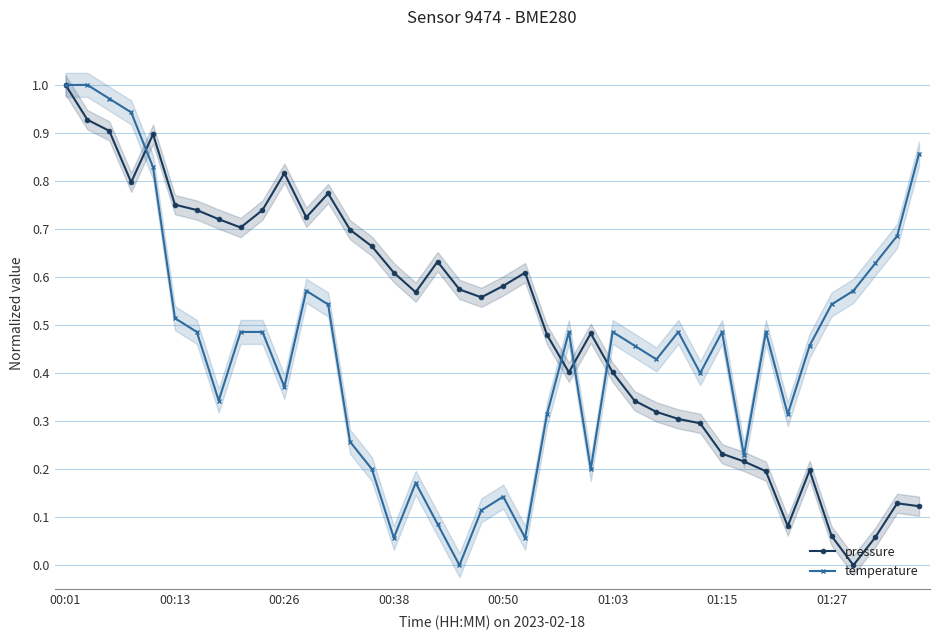

What is the difference between the highest and lowest values at 16?

0.4